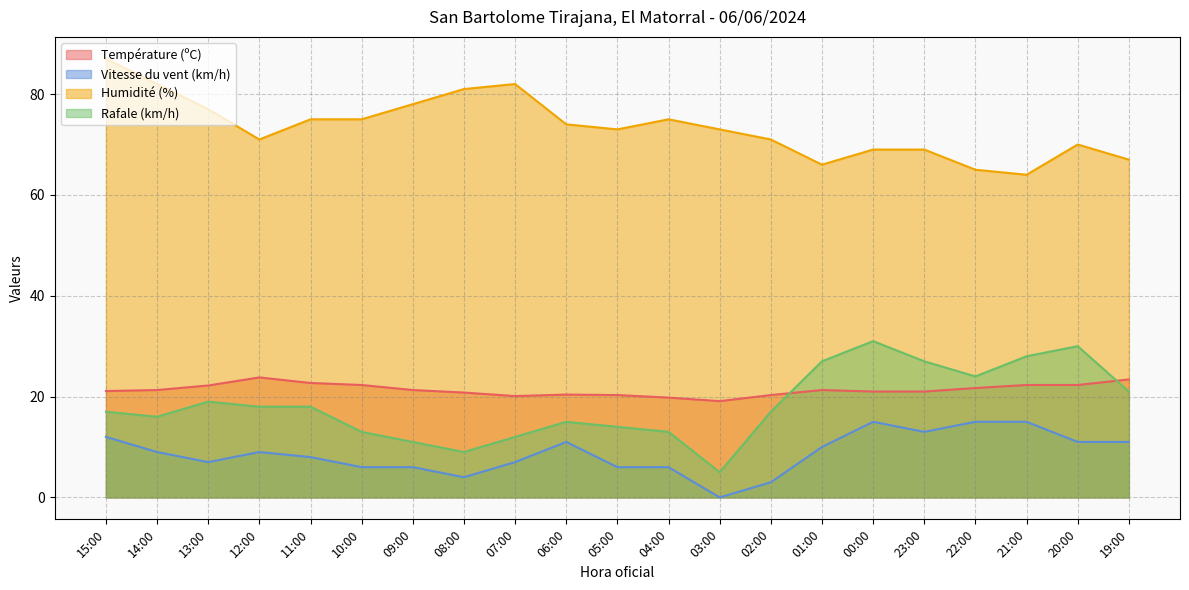

At which category does Humidité (%) reach its first local peak?

07:00